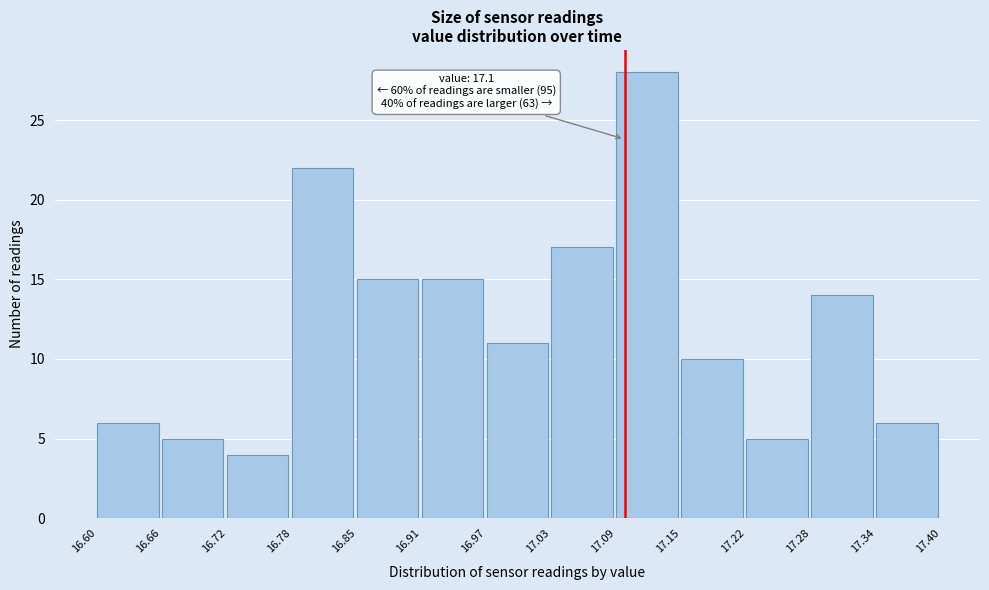

Over which range of the x-axis is the bar tallest?

17.09 to 17.15